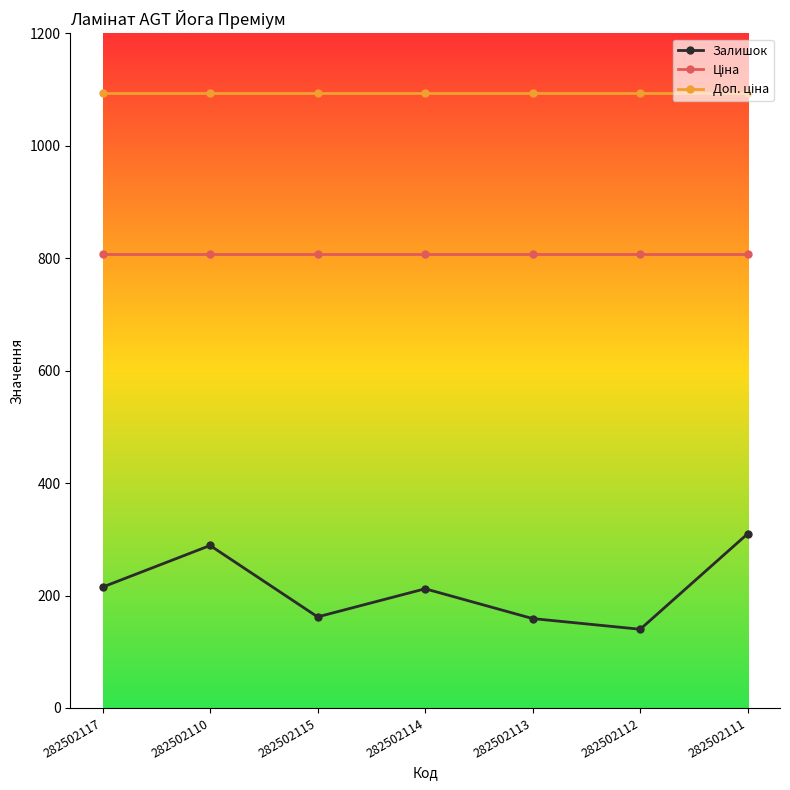

What is the spread (max minus min) of values at 282502113?

934.4